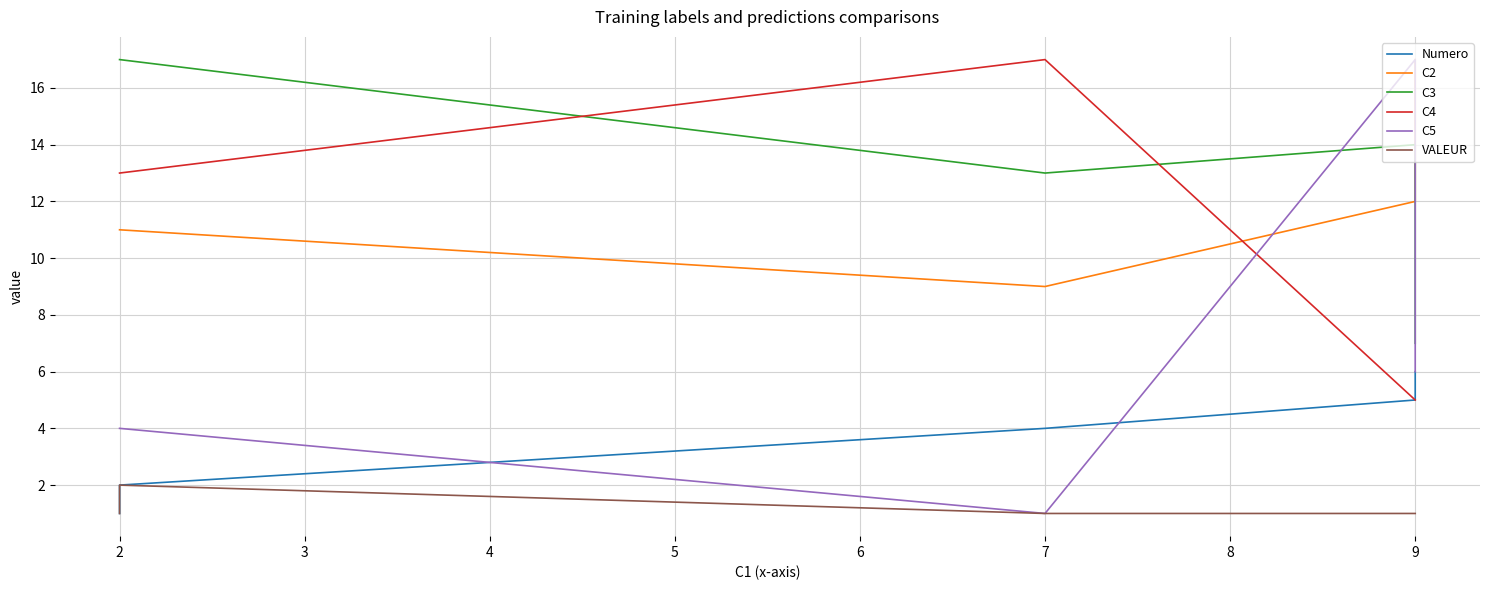

How many series are shown in this chart?

6